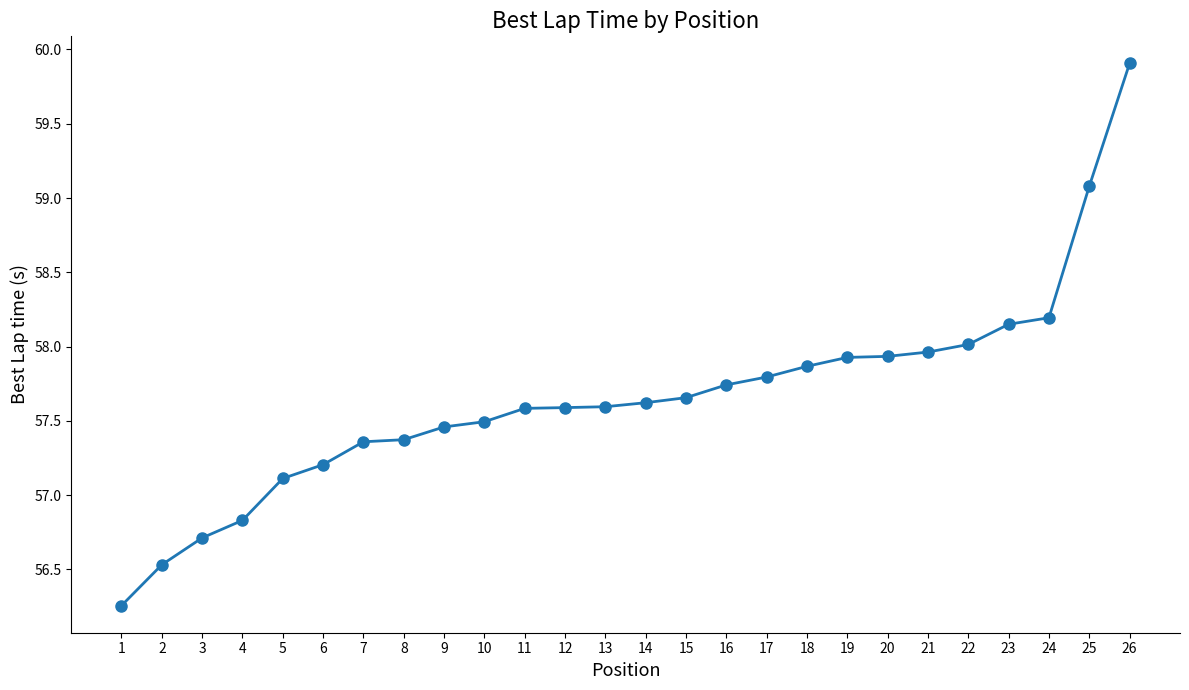

Which category has the highest value across all series?

26